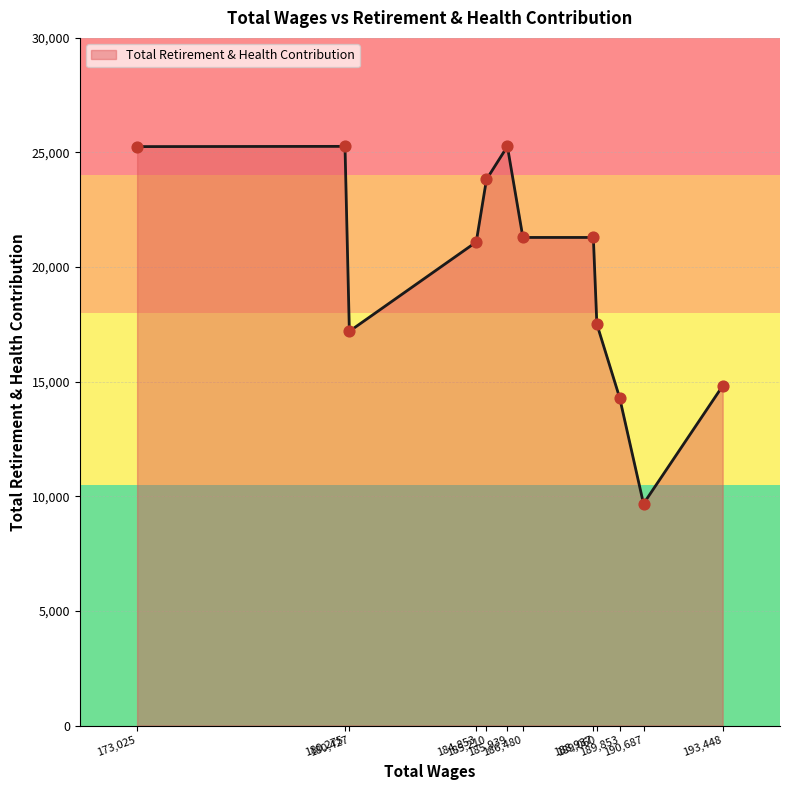

What is the greatest value displayed?

25267.6